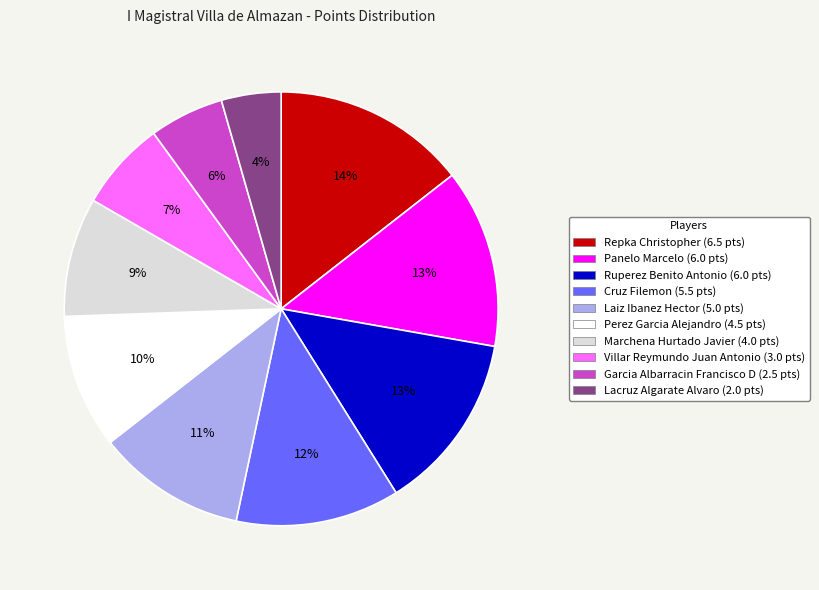

How many slices are in this pie chart?

10